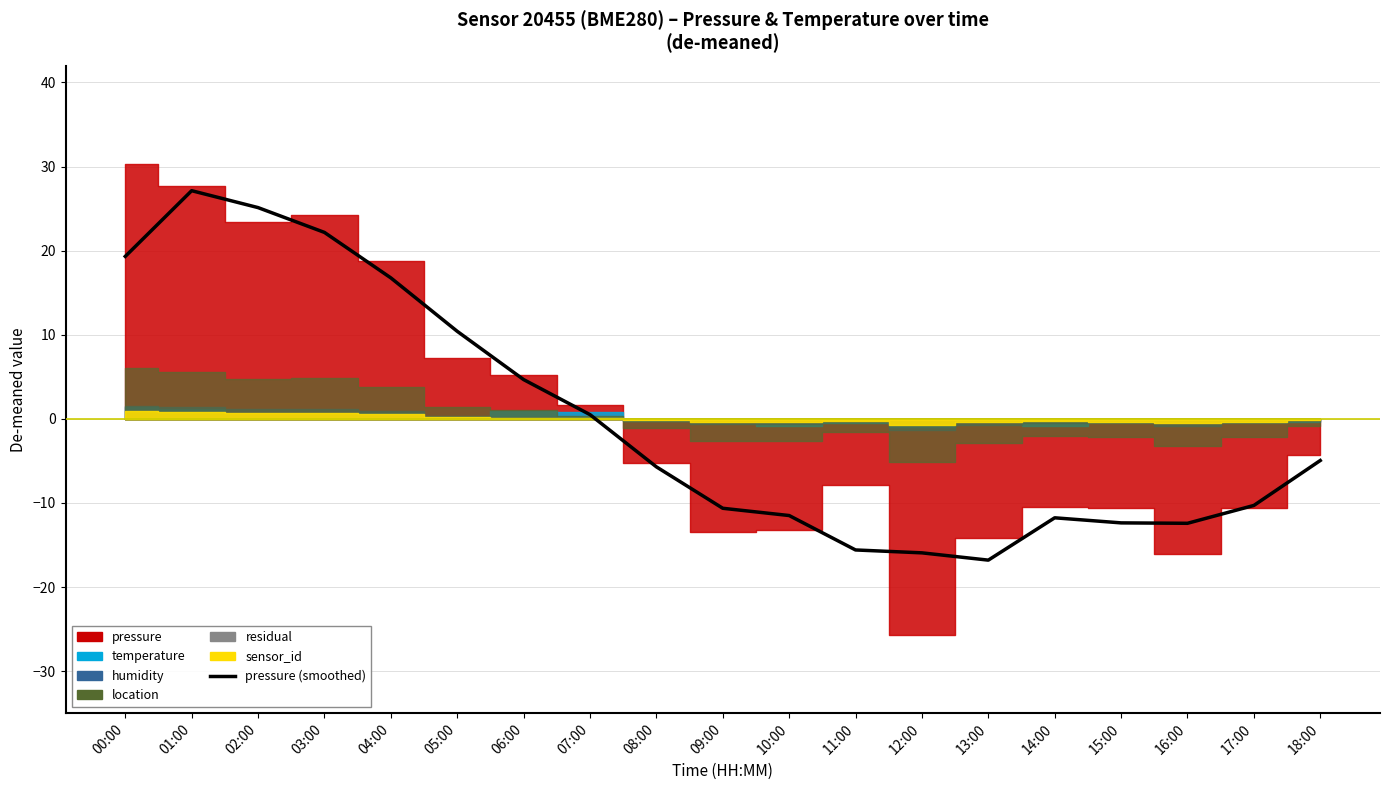

Does the chart have visible grid lines?

Yes